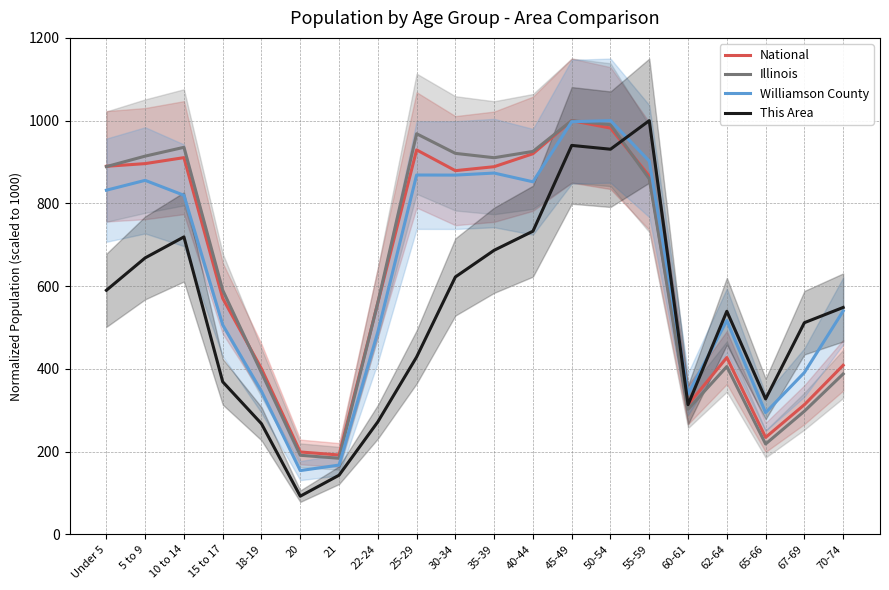

The value of This Area at 60-61 is 216.9. True or false?

False